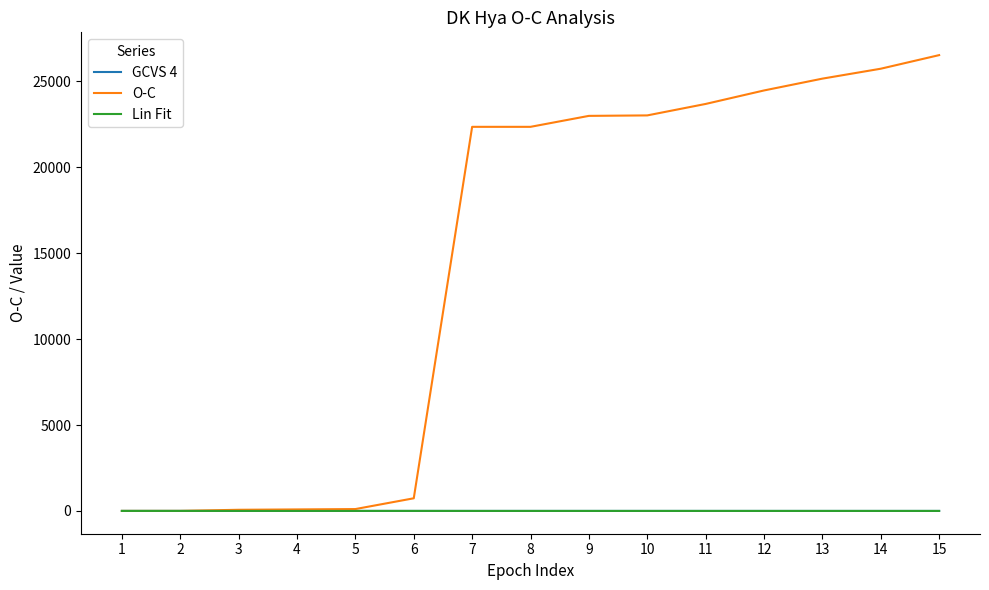

Which series has the largest total across all categories?

O-C